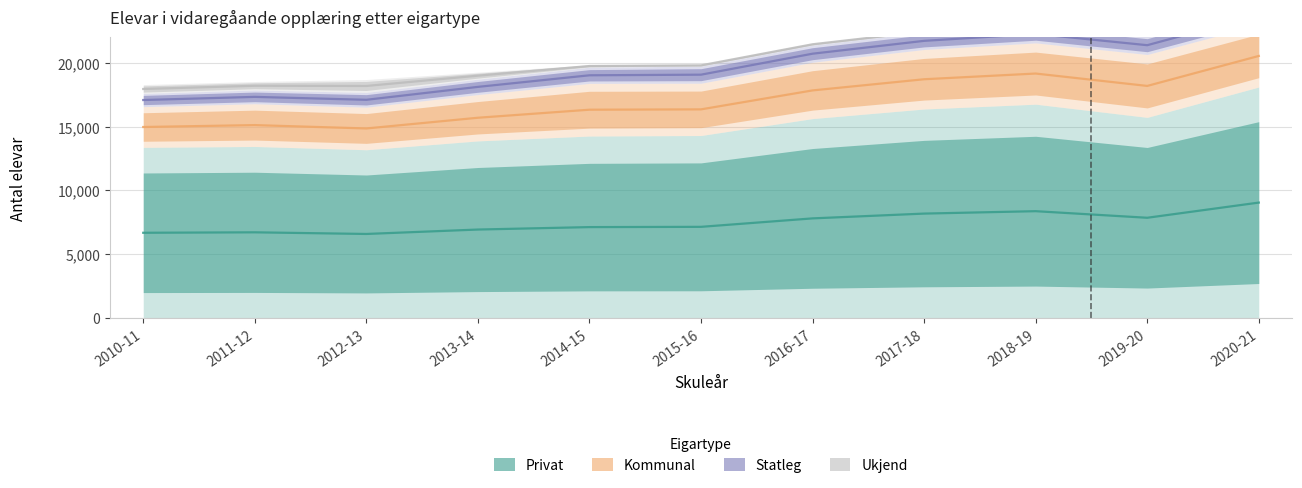

List the labels in order of Ukjend value, largest first.

2012-13, 2010-11, 2011-12, 2013-14, 2014-15, 2016-17, 2015-16, 2017-18, 2018-19, 2019-20, 2020-21